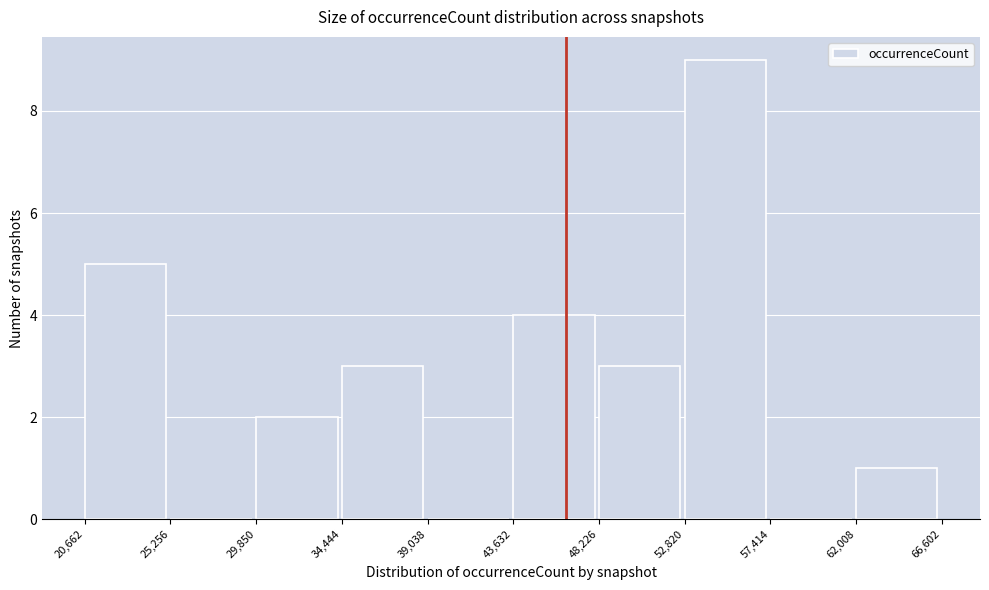

Reading left to right, list every bar in this chart as the range it spans on the x-axis followed by its height. The values are not printed on the chart, so give them approximately, as read against the axis.

20,662 to 25,256: 5
25,256 to 29,850: 0
29,850 to 34,444: 2
34,444 to 39,038: 3
39,038 to 43,632: 0
43,632 to 48,226: 4
48,226 to 52,820: 3
52,820 to 57,414: 9
57,414 to 62,008: 0
62,008 to 66,602: 1